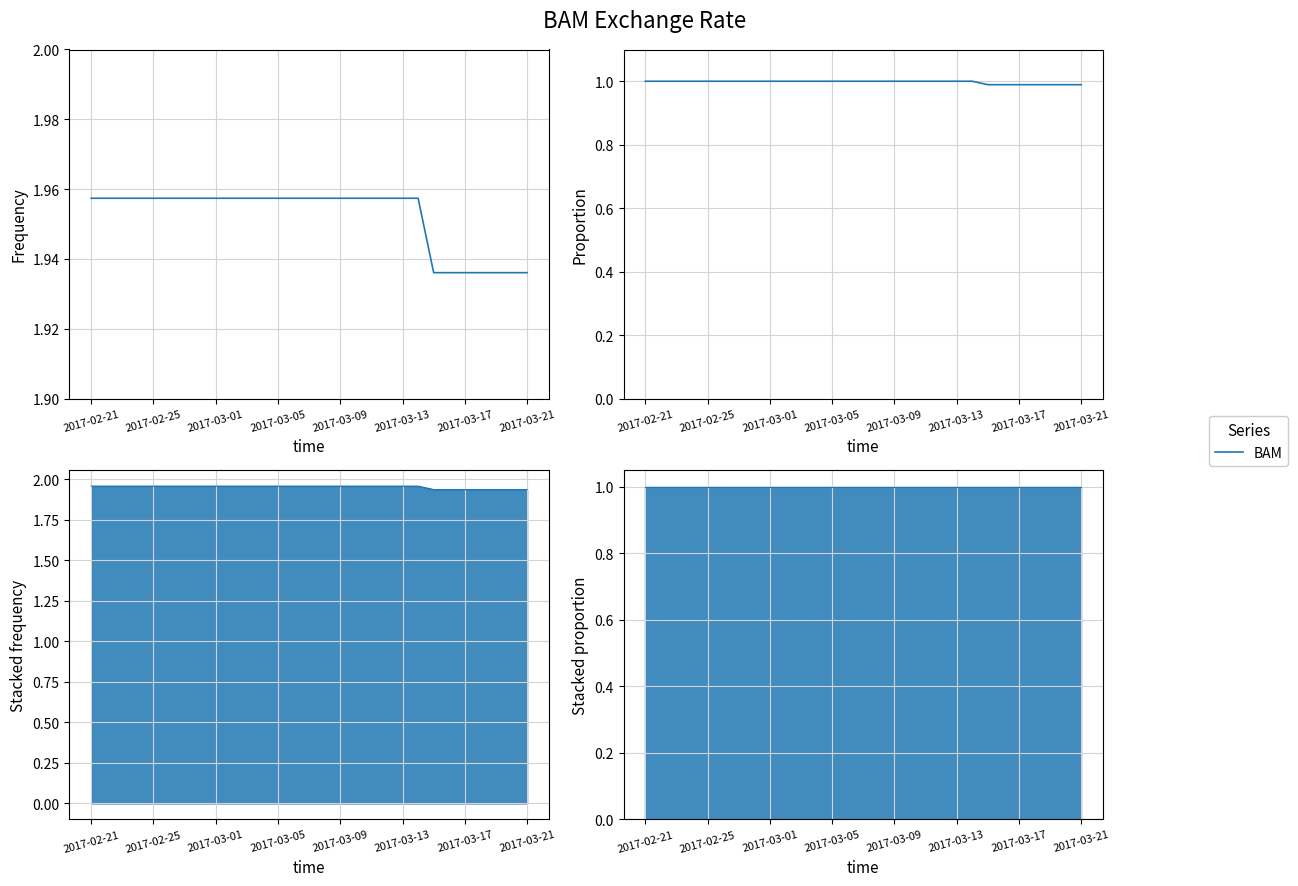

What is the smallest value displayed?

1.0